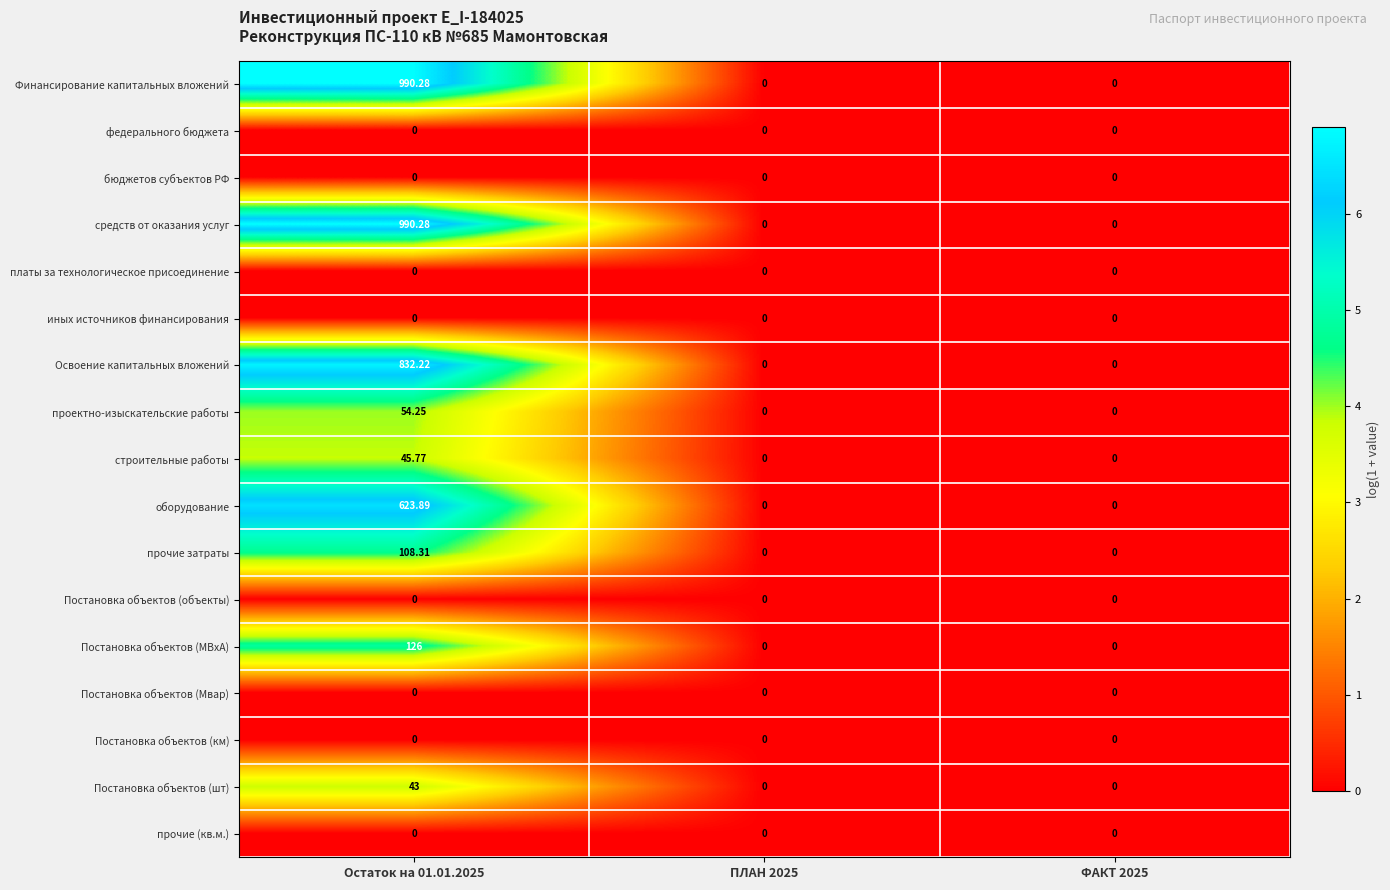

Is the value of строительные работы at Остаток на 01.01.2025 greater than the value of платы за технологическое присоединение at ФАКТ 2025?

Yes